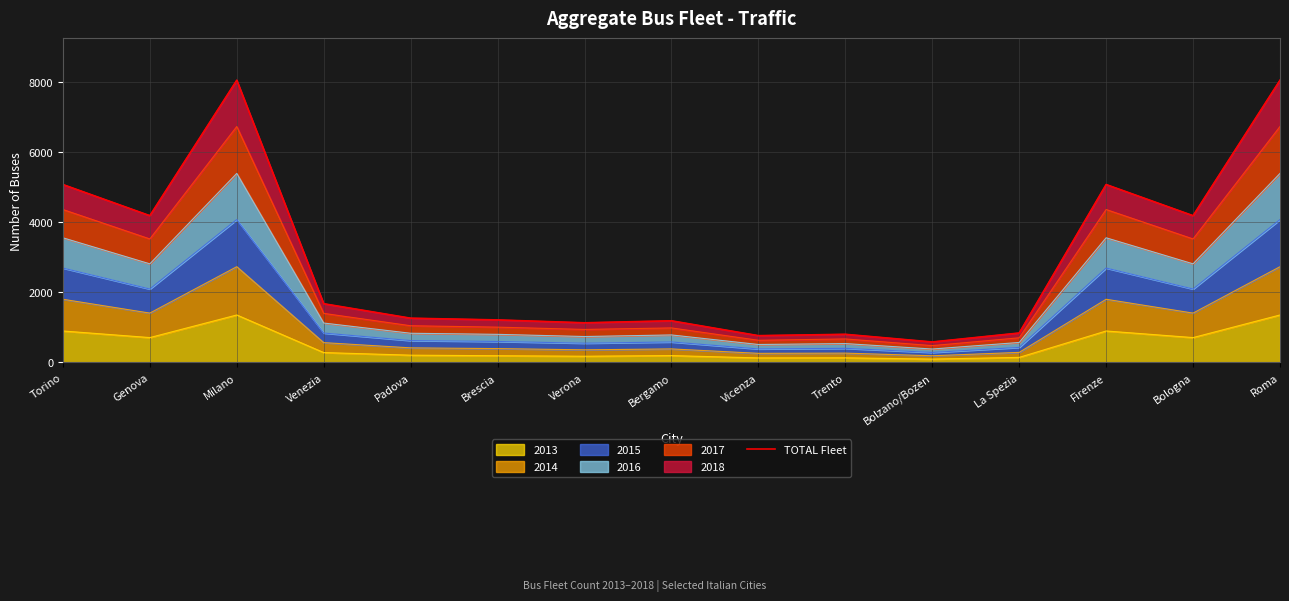

Reading right to left, what are all the values shown in this chart?

8039	4181	5068	839	584	802	764	1187	1130	1212	1261	1673	8039	4181	5068